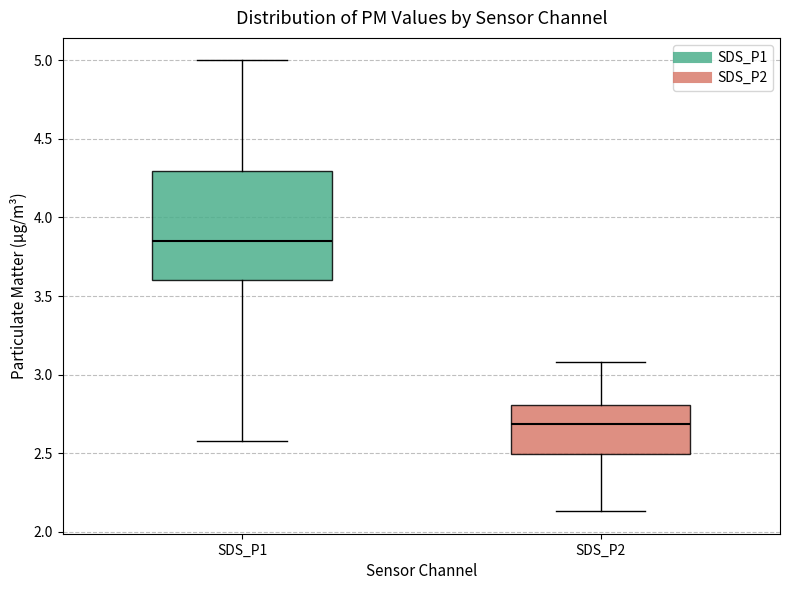

Which box's median line is the highest?

SDS_P1